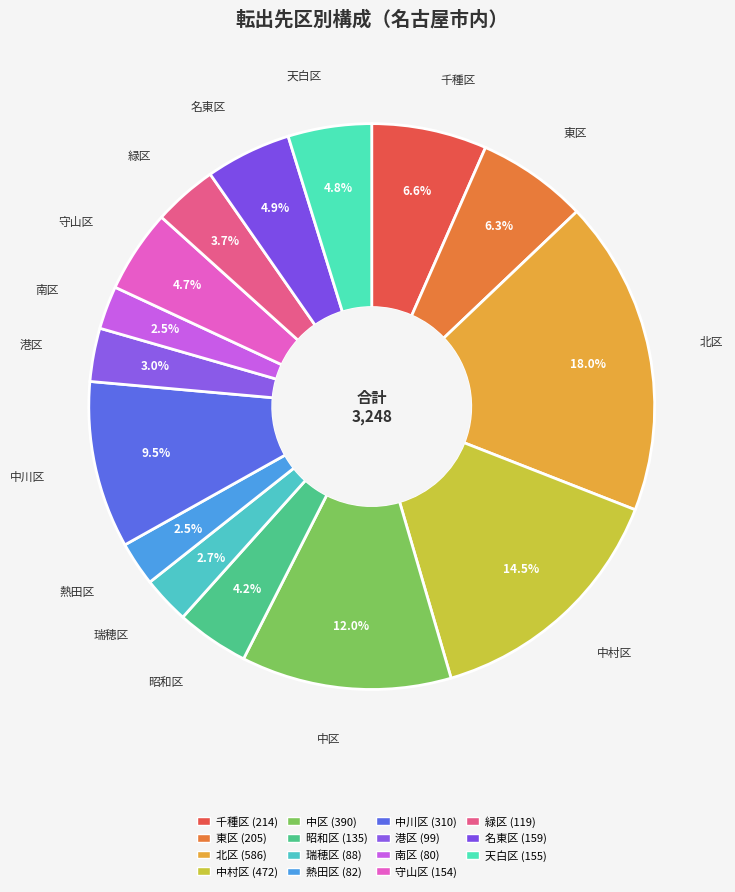

The 名東区 slice represents 19% of the pie. True or false?

False